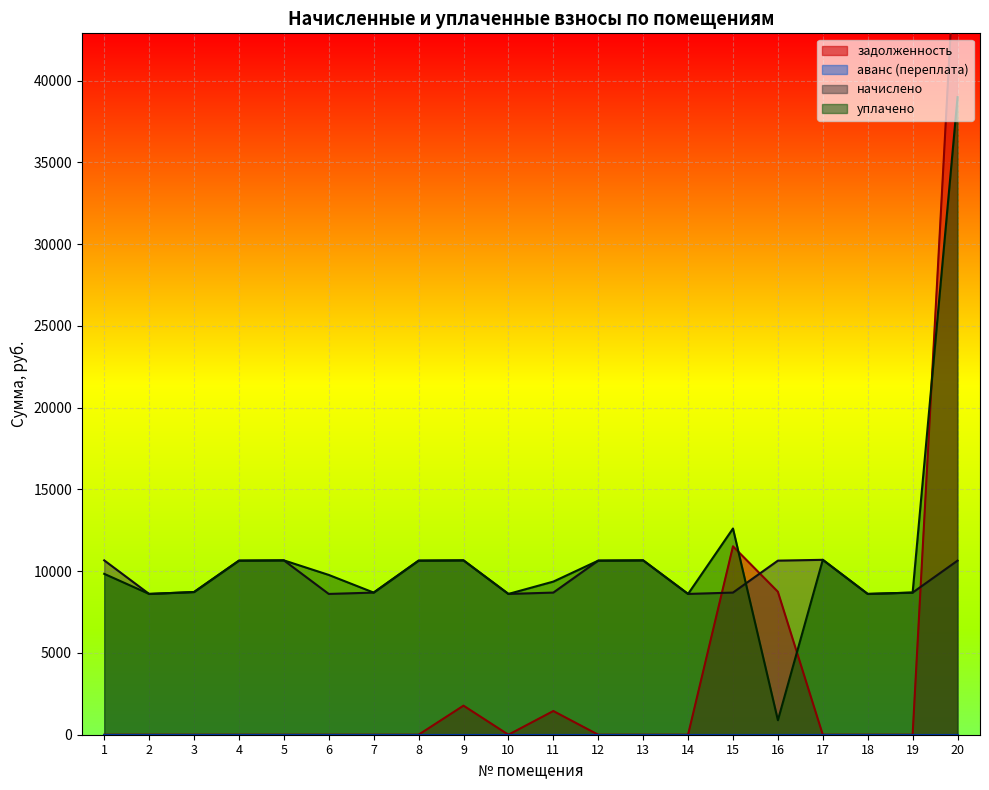

What is the value of the уплачено point at the 19th from the left?

8694.4